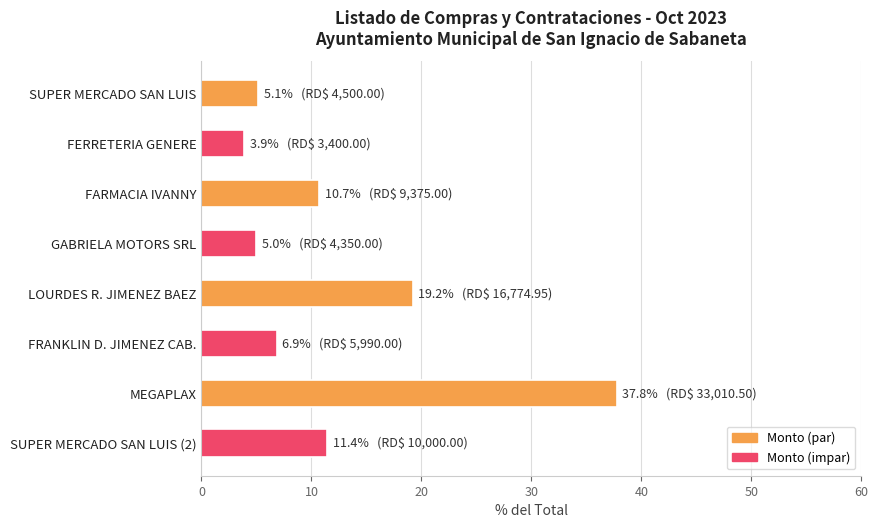

What is the smallest value displayed?

3.9